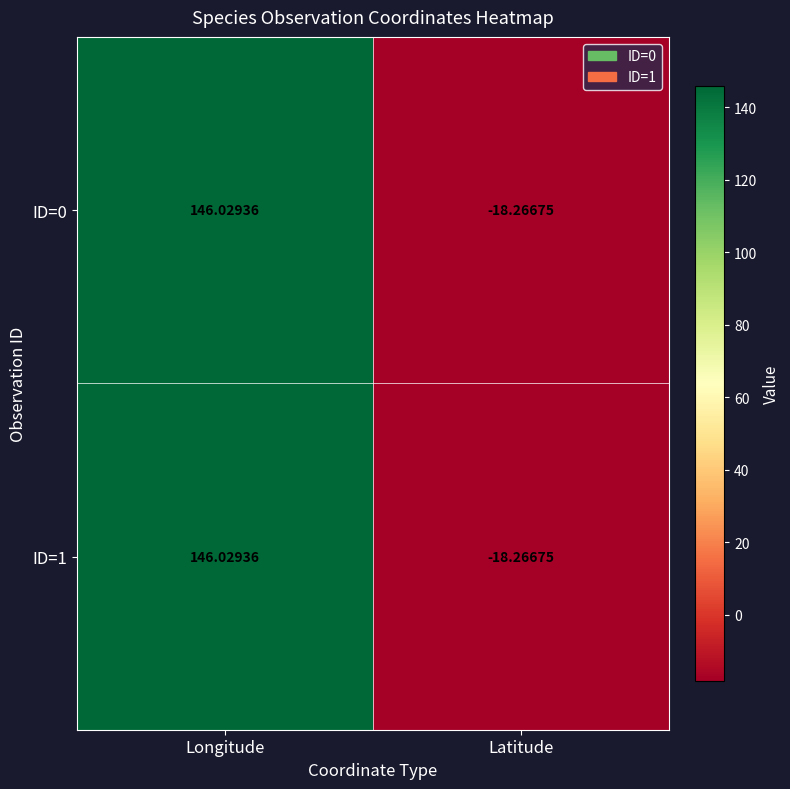

At which label is ID=1 closest to 63?

Latitude